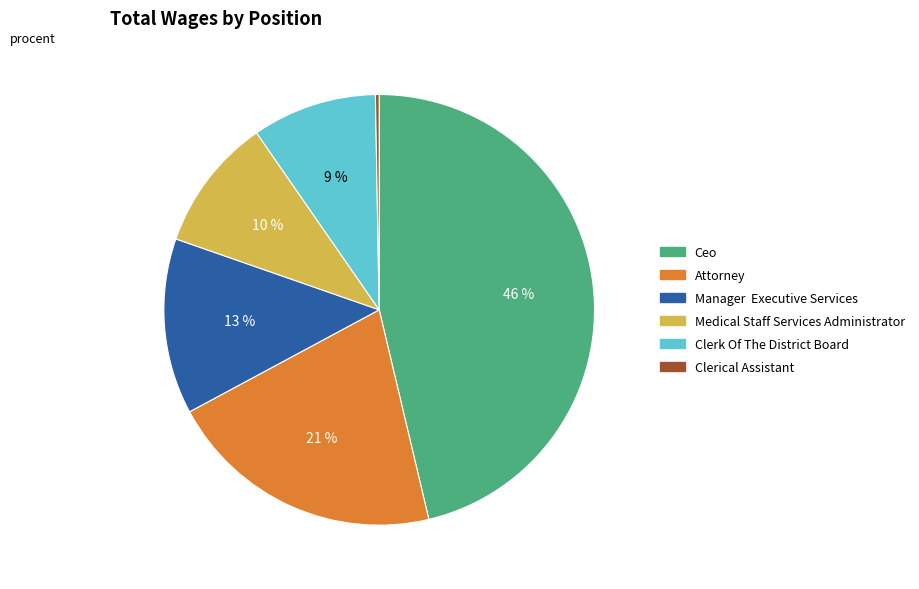

What is the largest slice in the pie chart?

Ceo